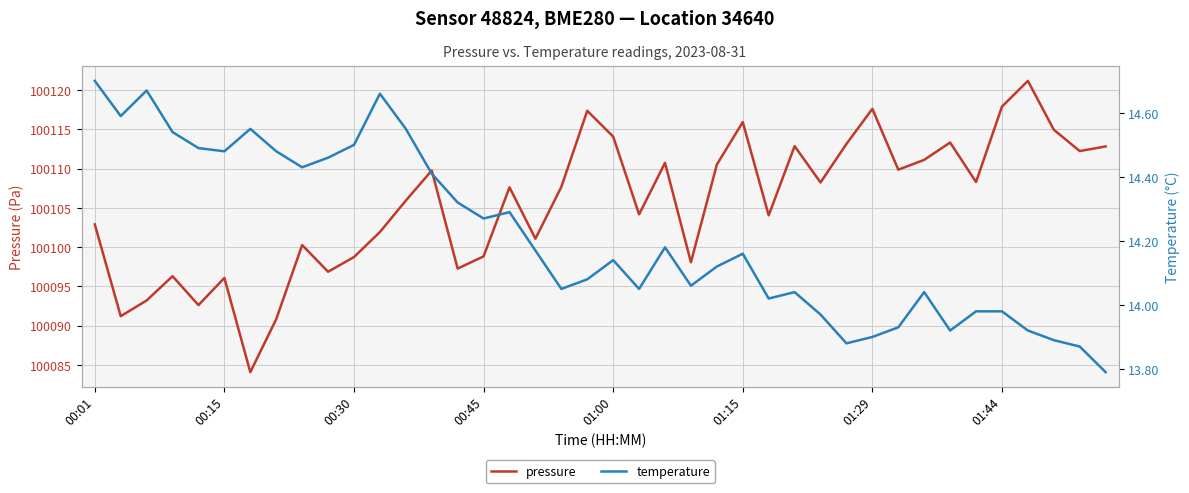

What is the difference between the pressure values at 14 and 33?

16.1